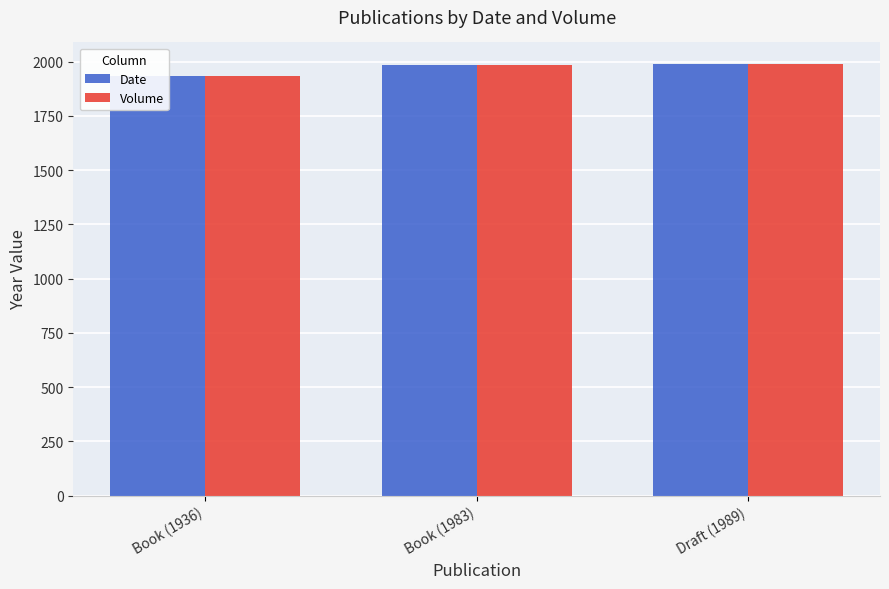

The Date series shows 1989 at Draft (1989). True or false?

True